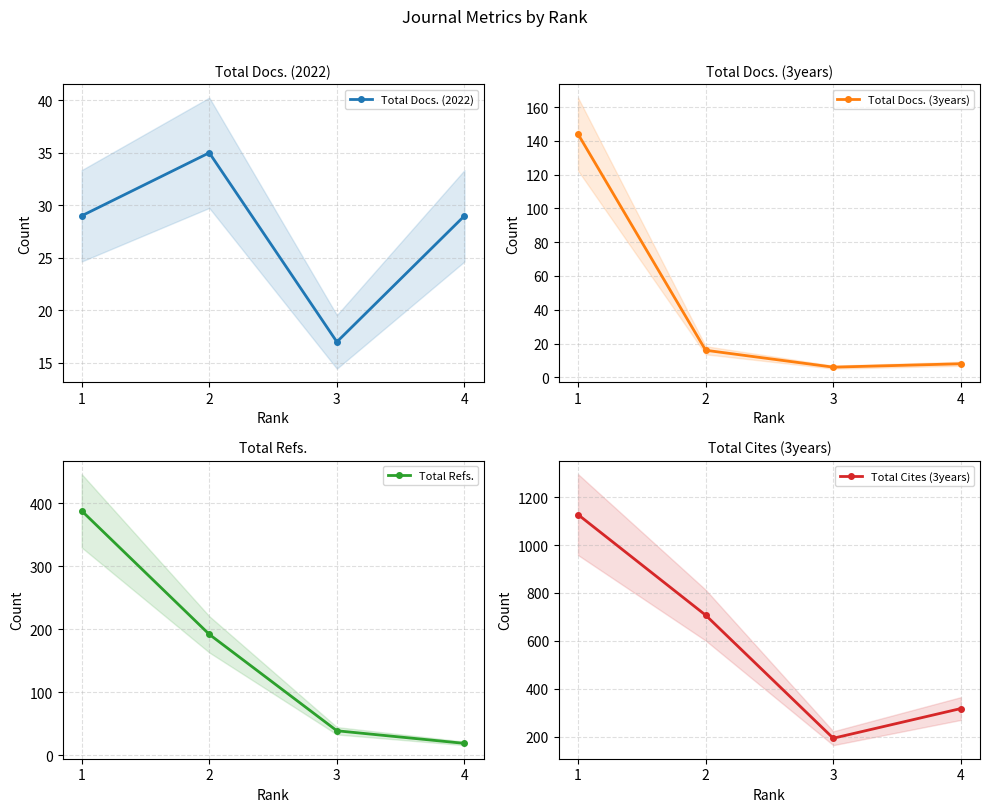

Rank the series by their maximum value, from lowest to highest.

Total Docs. (2022), Total Docs. (3years), Total Refs., Total Cites (3years)